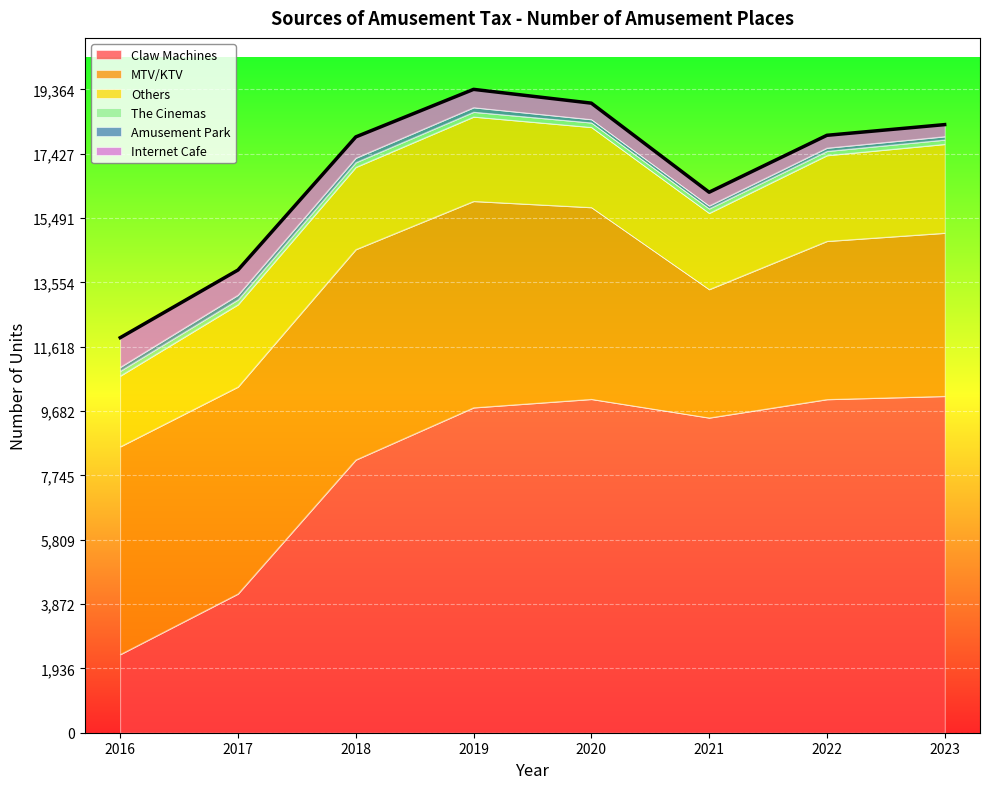

List the labels in order of Claw Machines value, smallest first.

2016, 2017, 2018, 2021, 2019, 2022, 2020, 2023